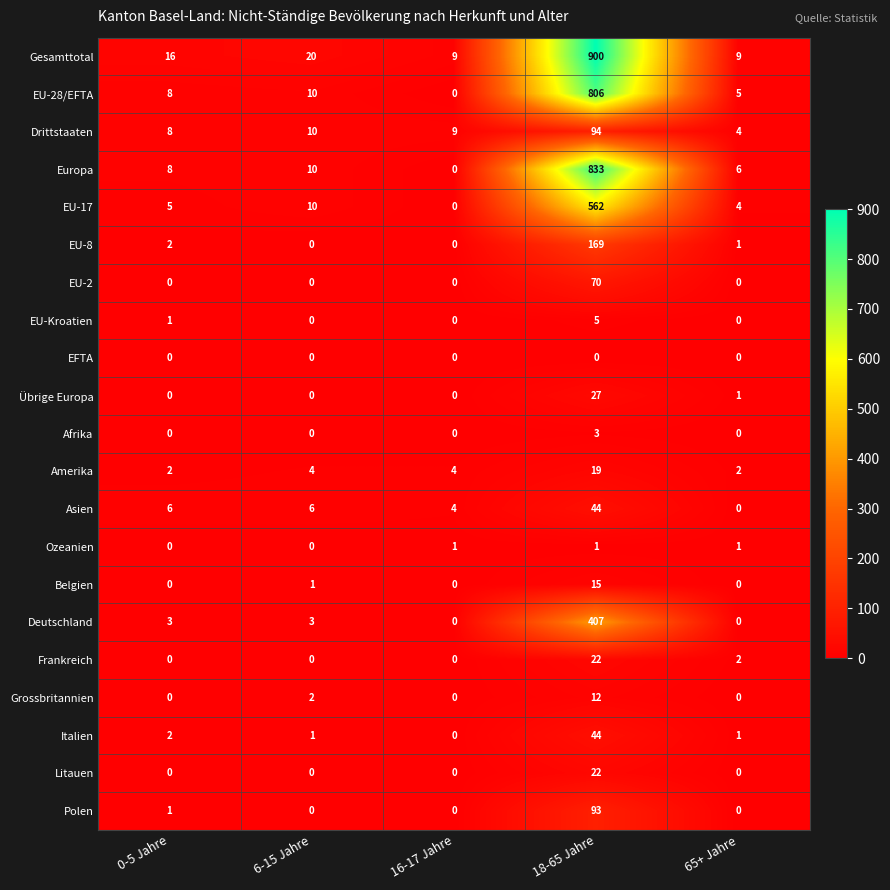

What is the difference between the second highest and minimum values in the Gesamttotal series?

11